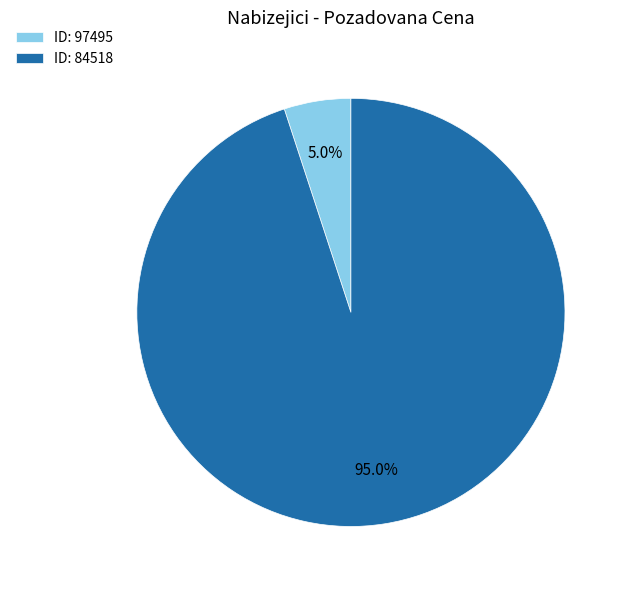

Rank the categories by value from lowest to highest.

ID: 97495, ID: 84518